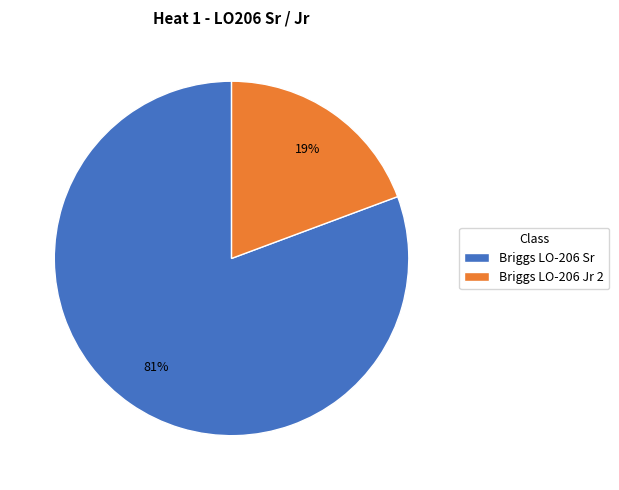

Which slice is the largest?

Briggs LO-206 Sr